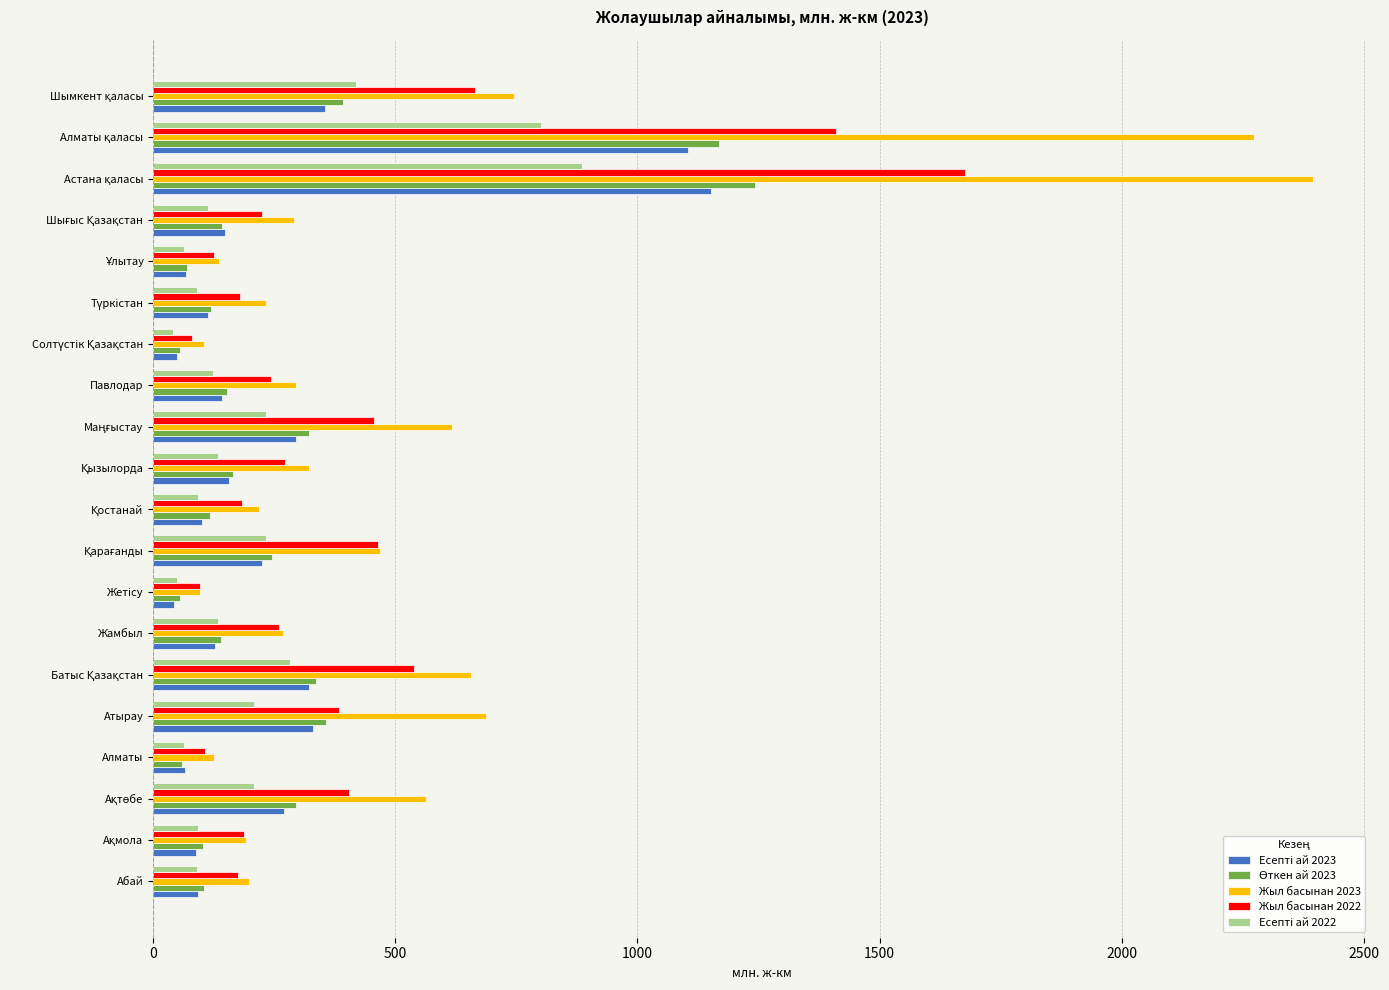

Which series has the largest range (max minus min)?

Жыл басынан 2023